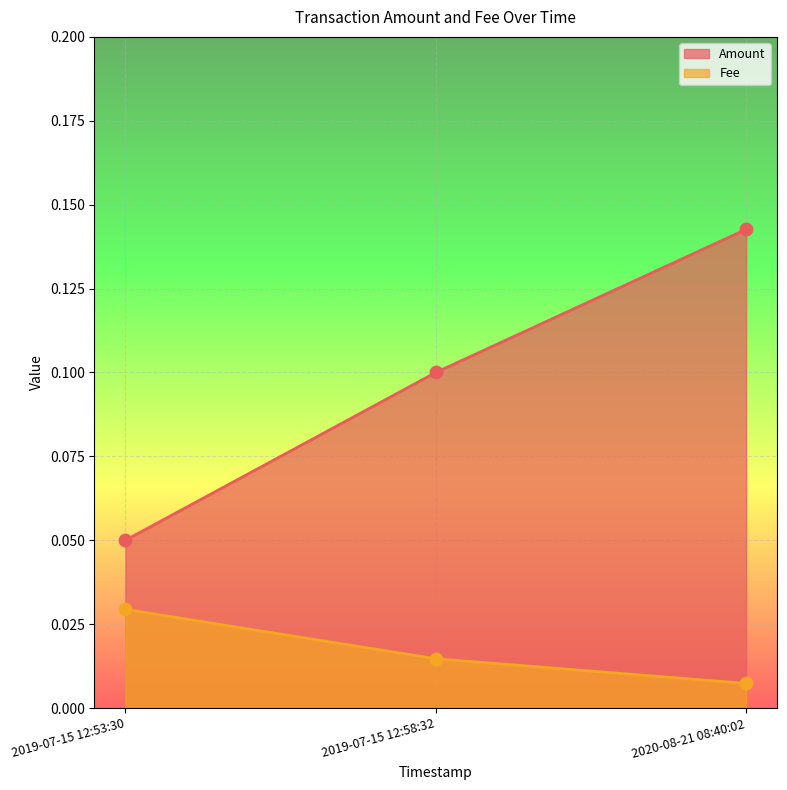

Which series has the largest range (max minus min)?

Amount